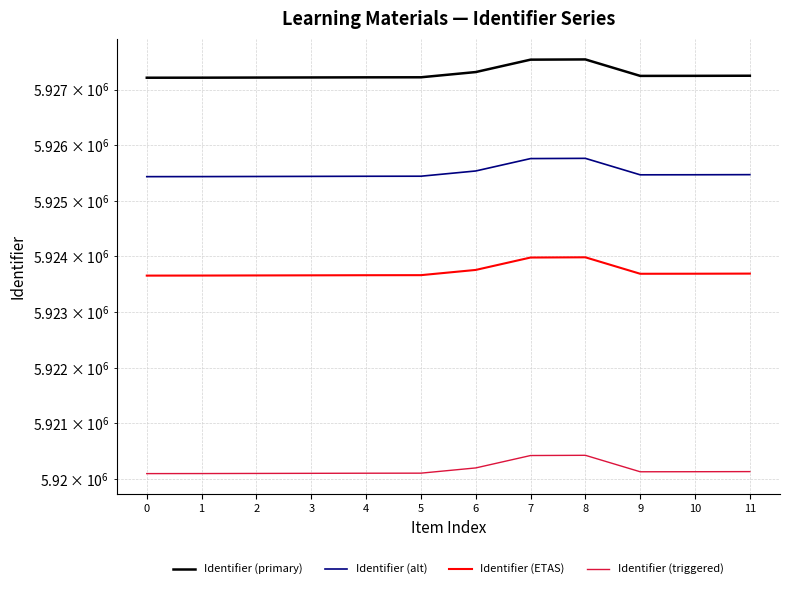

Rank the series by their average value, from lowest to highest.

Identifier (triggered), Identifier (ETAS), Identifier (alt), Identifier (primary)